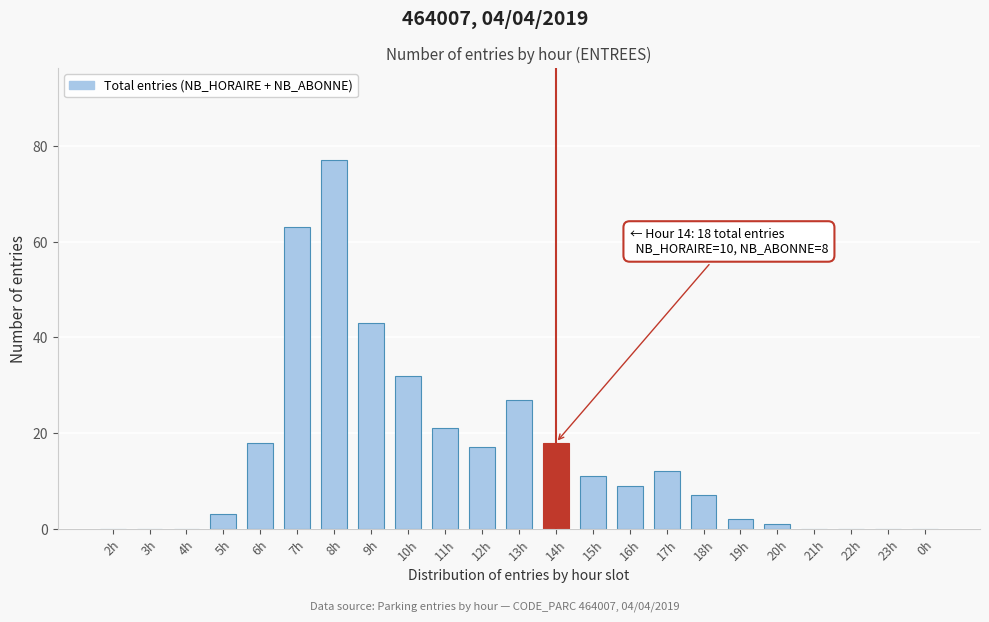

Reading right to left, transcribe all the data shown in this chart.

0h=0	23h=0	22h=0	21h=0	20h=1	19h=2	18h=7	17h=12	16h=9	15h=11	14h=18	13h=27	12h=17	11h=21	10h=32	9h=43	8h=77	7h=63	6h=18	5h=3	4h=0	3h=0	2h=0